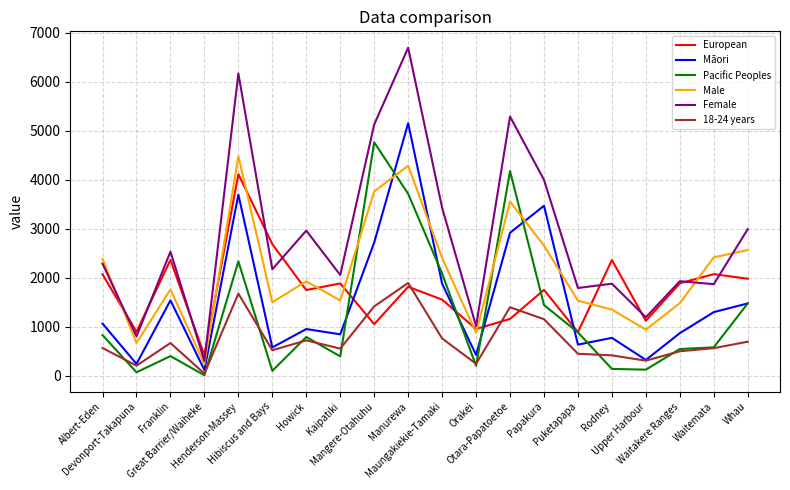

At which category does Male reach its first local peak?

Franklin